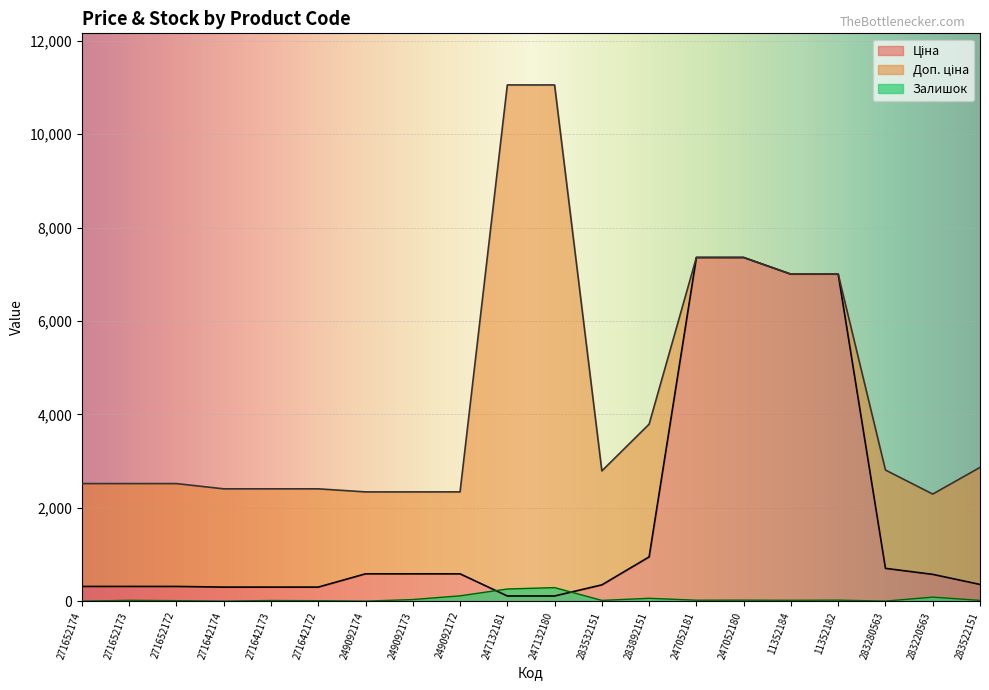

List the series in order of their peak value, lowest first.

Залишок, Ціна, Доп. ціна